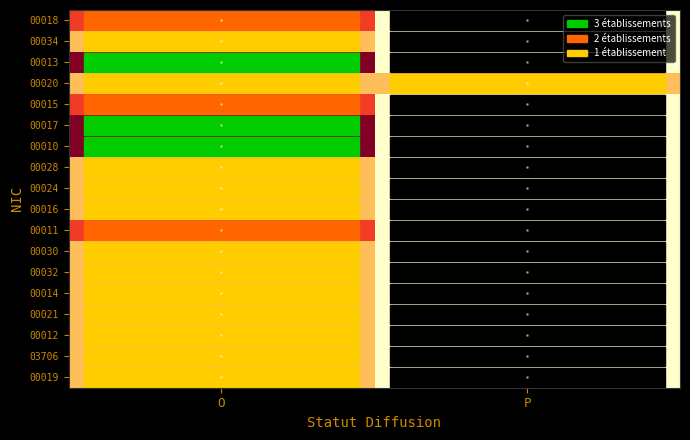

What is the total value across all series at O?

27